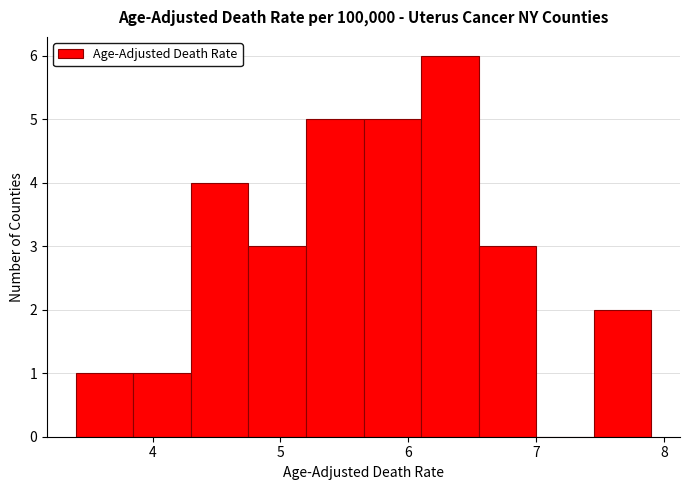

Over which range of the x-axis is the bar tallest?

6.10 to 6.55